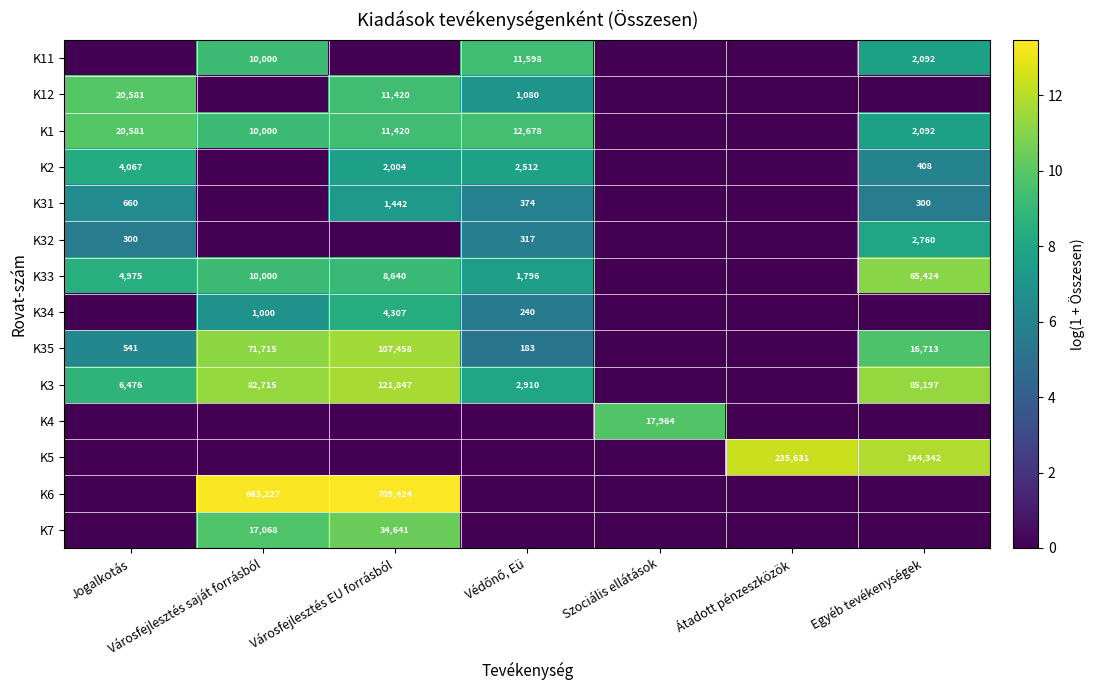

The K6 series shows 709424 at Városfejlesztés EU forrásból. True or false?

True